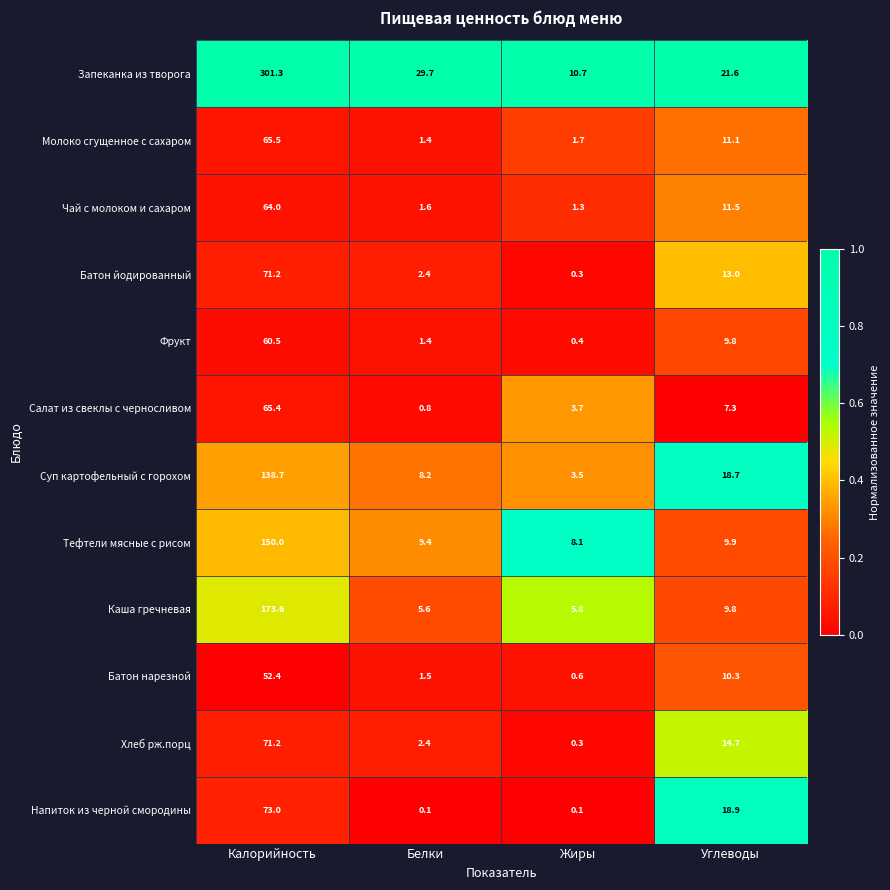

At which category does the chart reach its peak across all series?

Калорийность